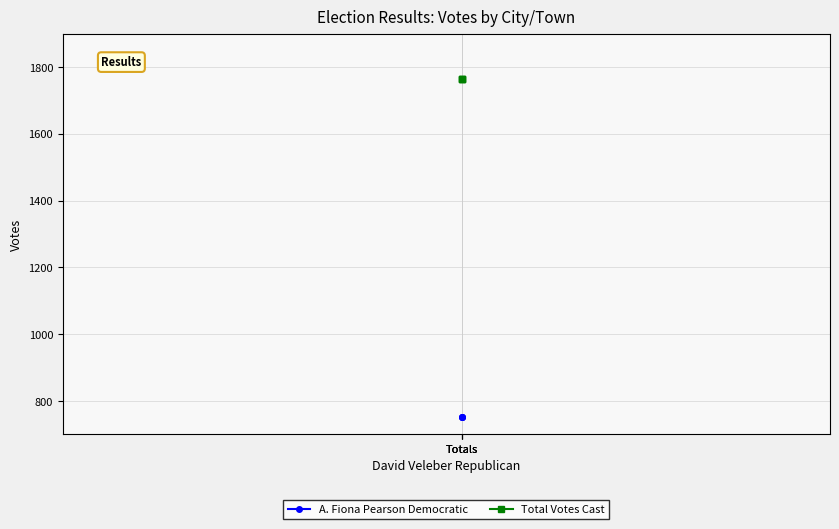

Which category has the highest value across all series?

Totals